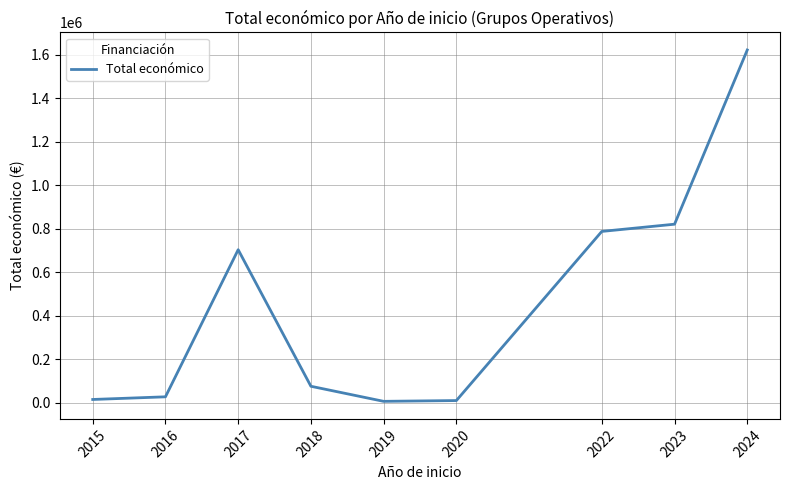

True or false: the data shows 920274 at 2017.

False